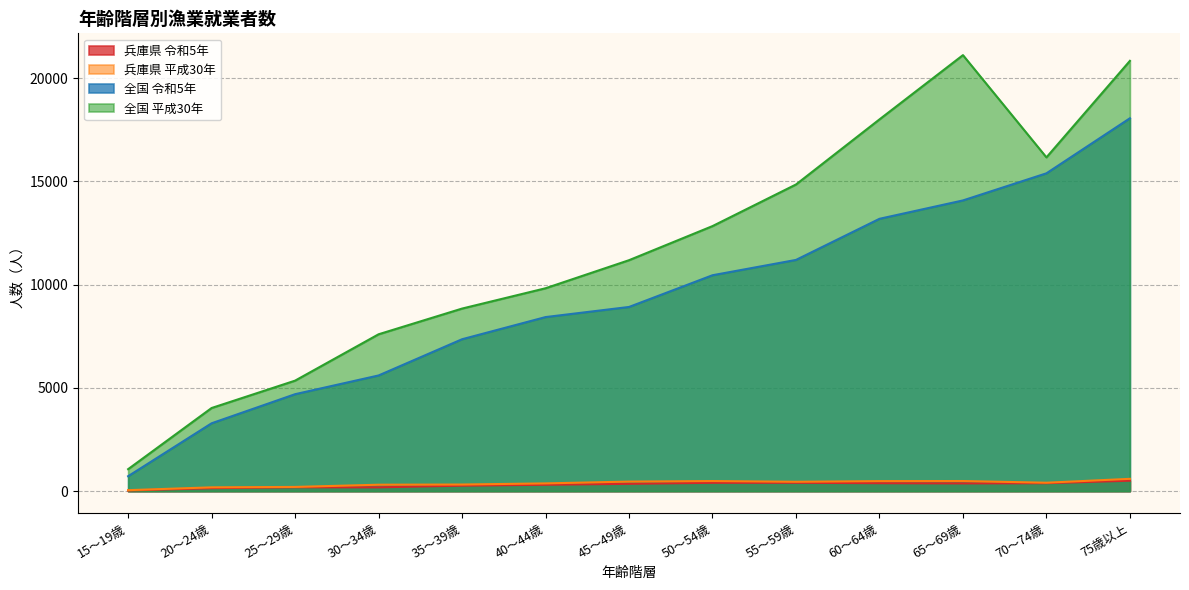

At 55～59歳, list the series in order from smallest to largest.

兵庫県 令和5年, 兵庫県 平成30年, 全国 令和5年, 全国 平成30年